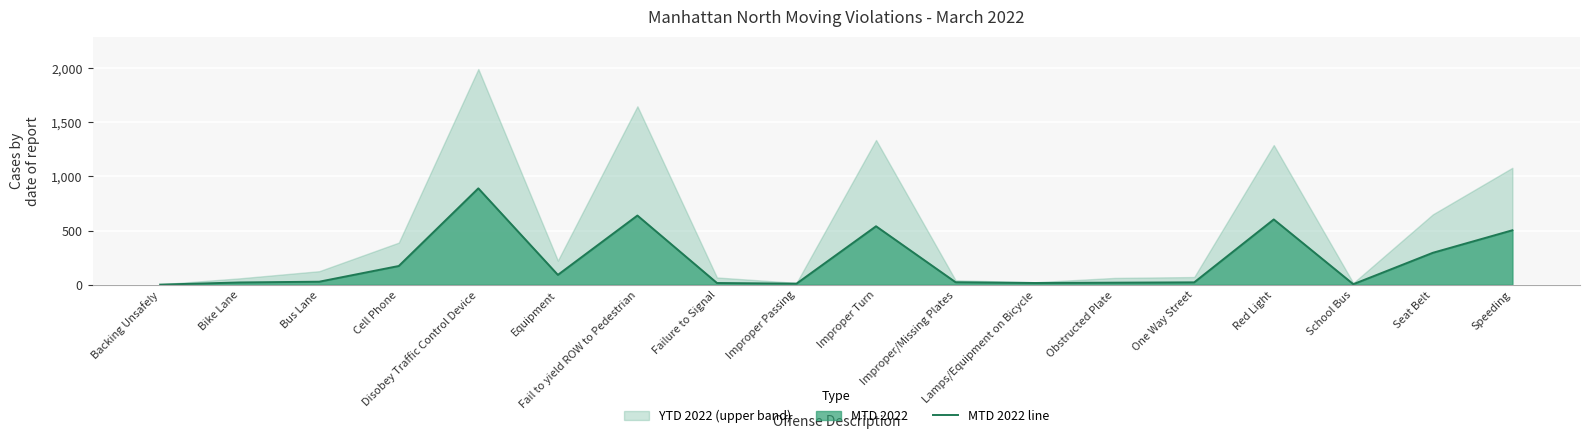

How many data points are above 28?

8